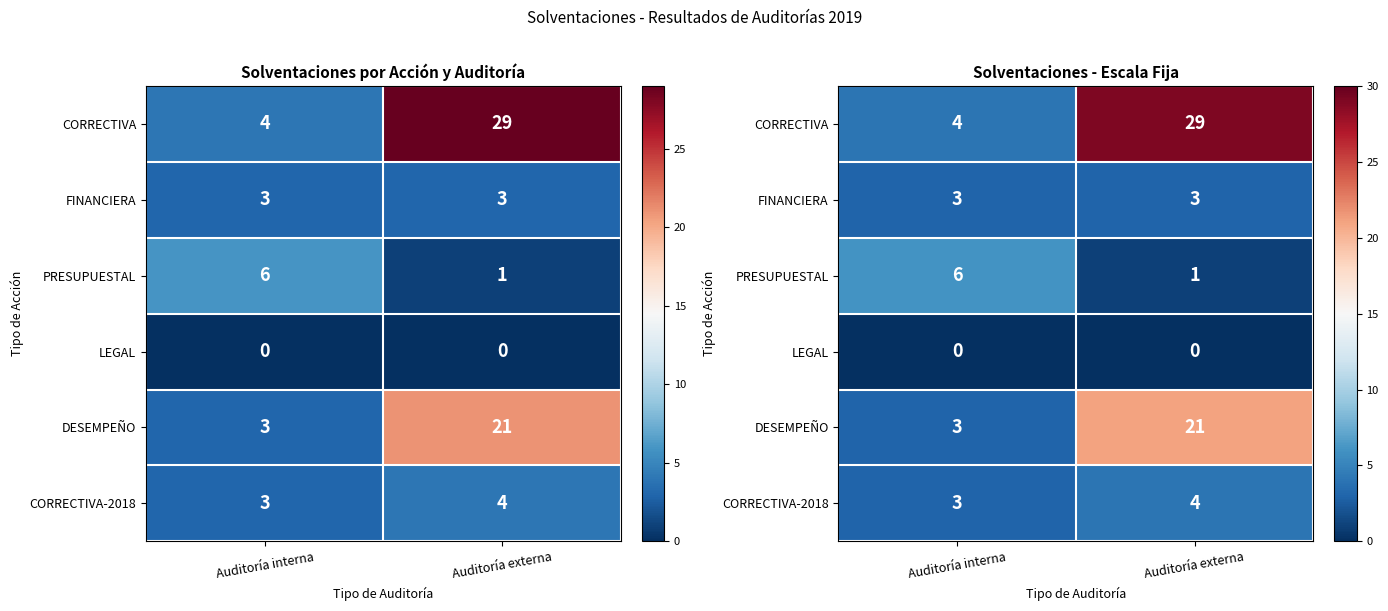

Is the value of CORRECTIVA at Auditoría externa greater than the value of LEGAL at Auditoría externa?

Yes